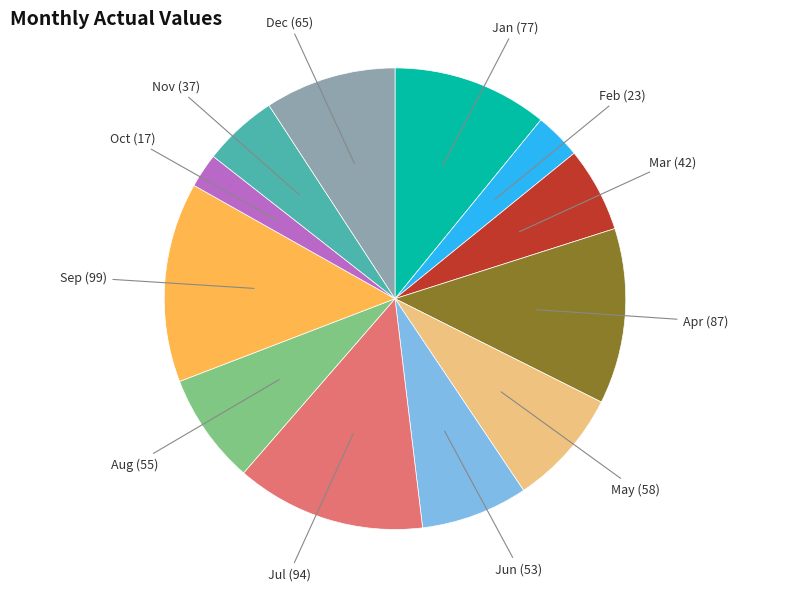

Does any single category account for the majority?

No